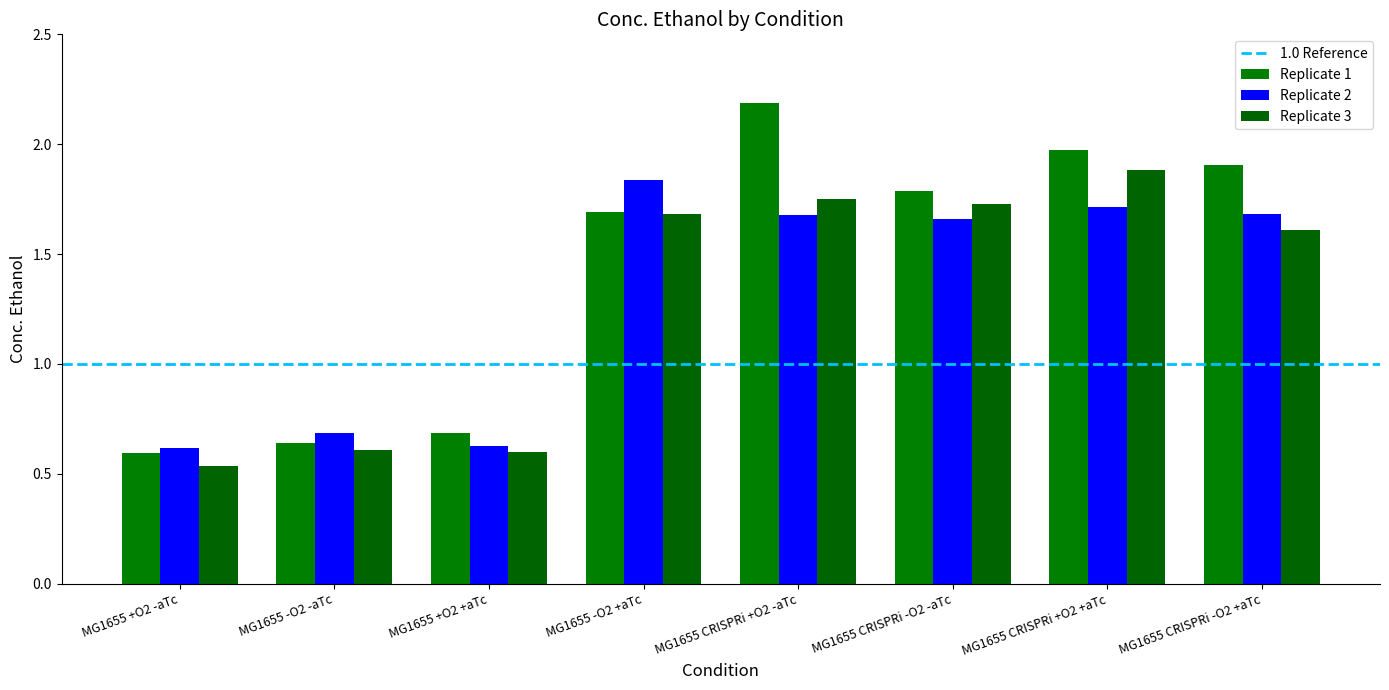

Which series has the largest total across all categories?

Replicate 1